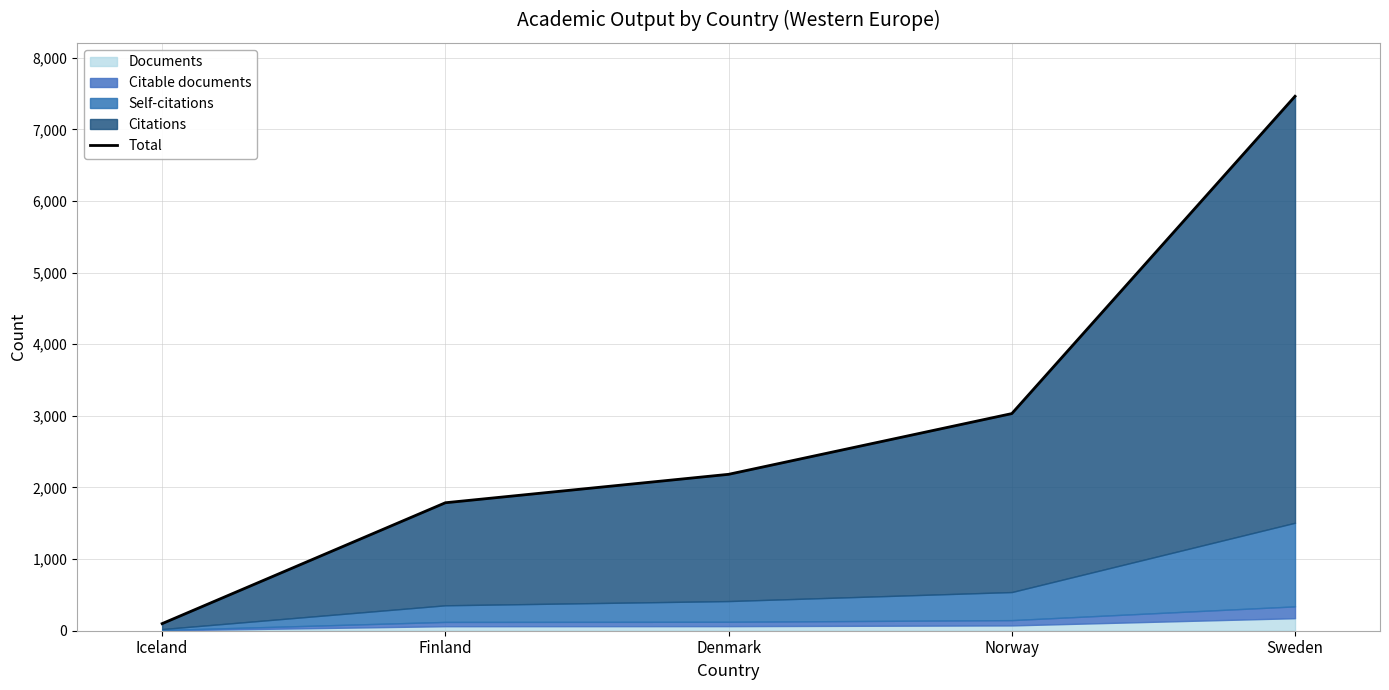

Reading right to left, transcribe all the data shown in this chart.

7463	3032	2184	1787	99